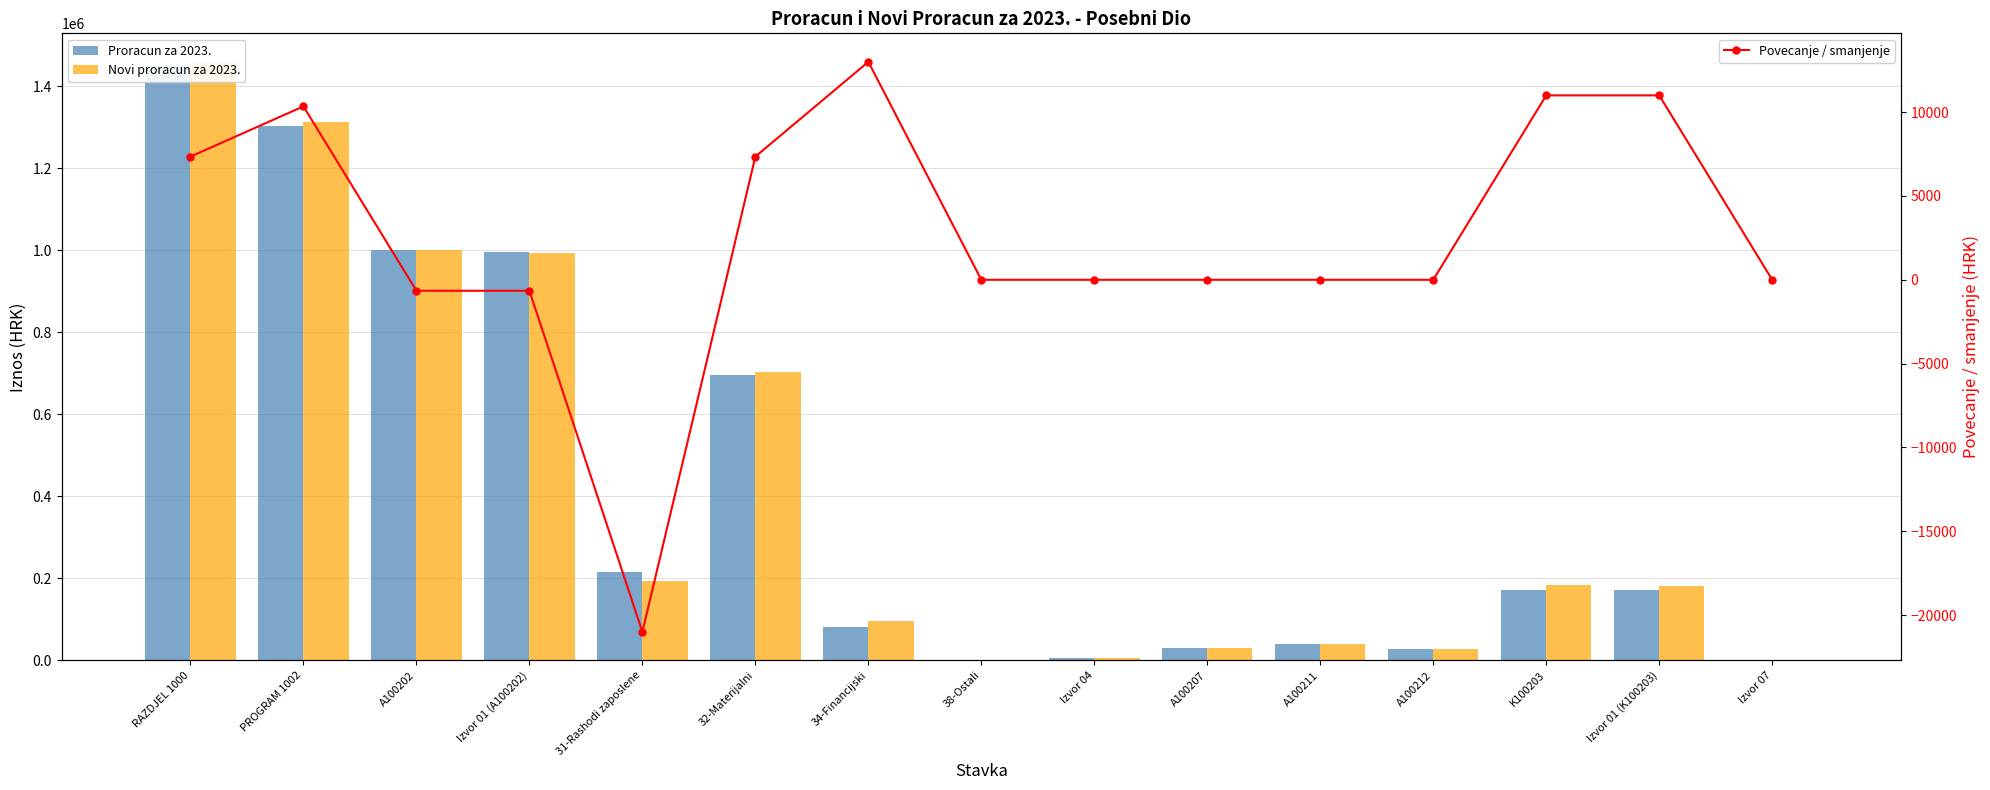

Reading right to left, list all the values displayed in this chart.

Proracun za 2023.: Izvor 07=2000	Izvor 01 (K100203)=170500	K100203=172500	A100212=27000	A100211=39600	A100207=30800	Izvor 04=6700	38-Ostali=800	34-Financijski=82100	32-Materijalni=695904	31-Rashodi zaposlene=215600	Izvor 01 (A100202)=994404	A100202=1001104	PROGRAM 1002=1302858	RAZDJEL 1000=1448358
Novi proracun za 2023.: Izvor 07=2000	Izvor 01 (K100203)=181500	K100203=183500	A100212=27000	A100211=39600	A100207=30800	Izvor 04=6700	38-Ostali=800	34-Financijski=95100	32-Materijalni=703250	31-Rashodi zaposlene=194600	Izvor 01 (A100202)=993750	A100202=1000450	PROGRAM 1002=1313204	RAZDJEL 1000=1455704
Povecanje / smanjenje: Izvor 07=0	Izvor 01 (K100203)=11000	K100203=11000	A100212=0	A100211=0	A100207=0	Izvor 04=0	38-Ostali=0	34-Financijski=13000	32-Materijalni=7346	31-Rashodi zaposlene=-21000	Izvor 01 (A100202)=-654	A100202=-654	PROGRAM 1002=10346	RAZDJEL 1000=7346